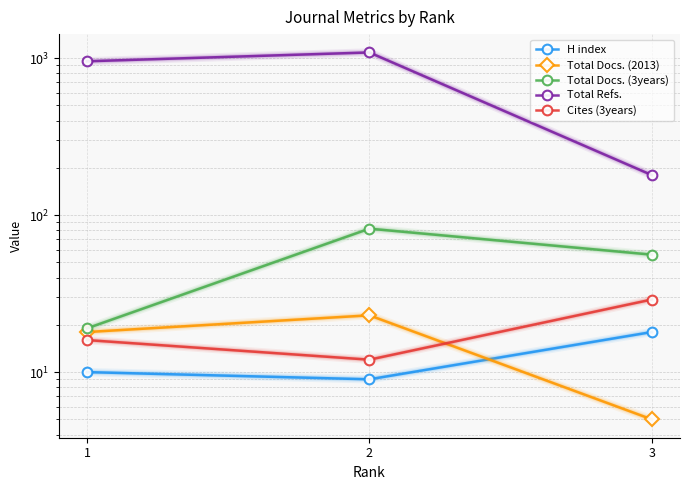

What is the approximate value of Total Refs. at 1?

955